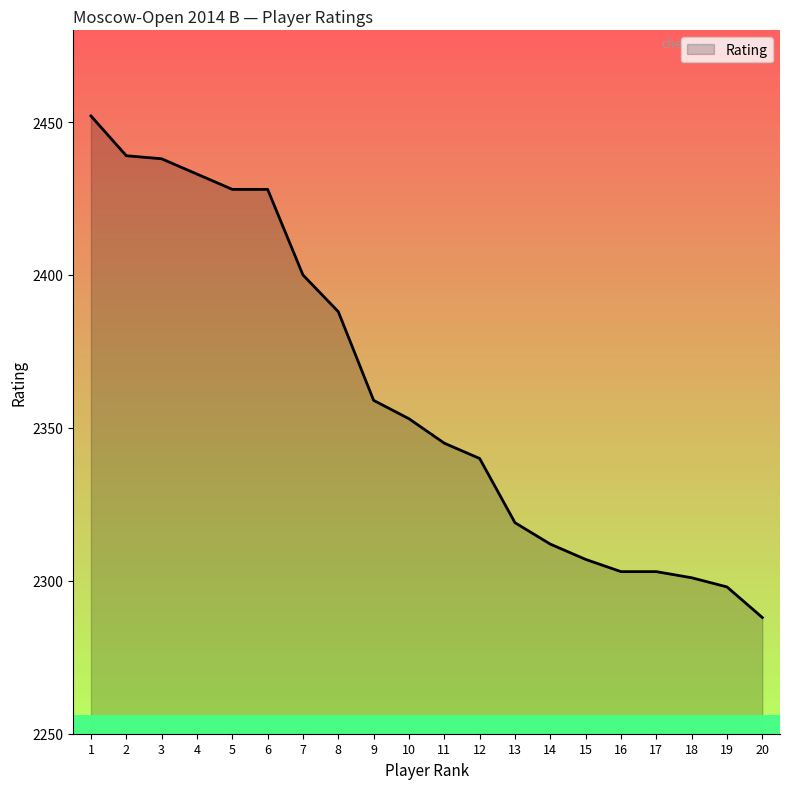

Does the chart have visible grid lines?

No